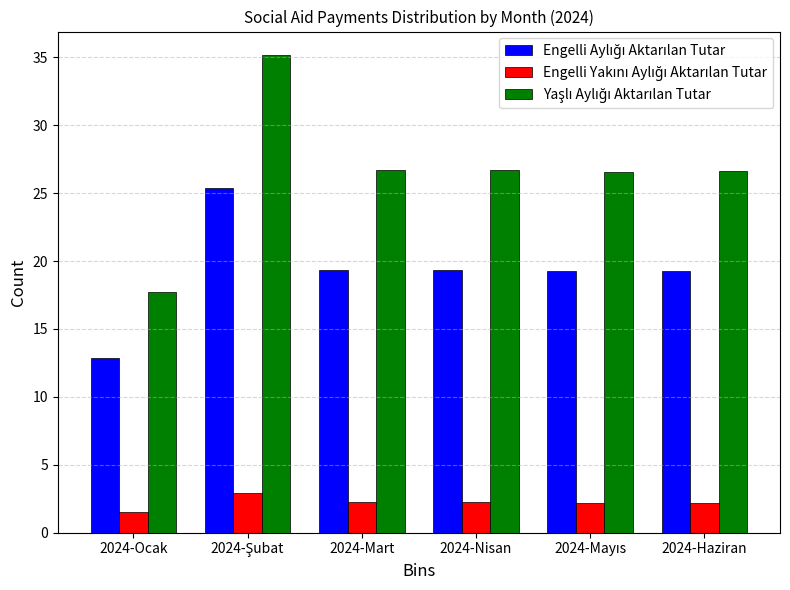

What is the maximum value shown in the chart?

35.1